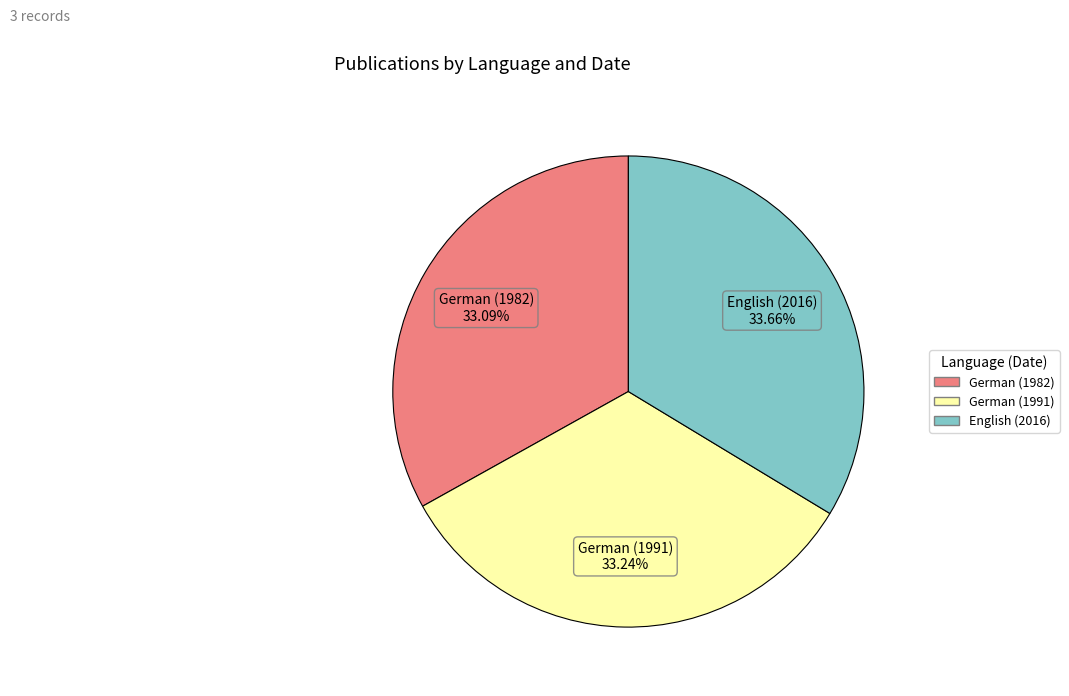

True or false: English (2016) accounts for 47% of the total.

False